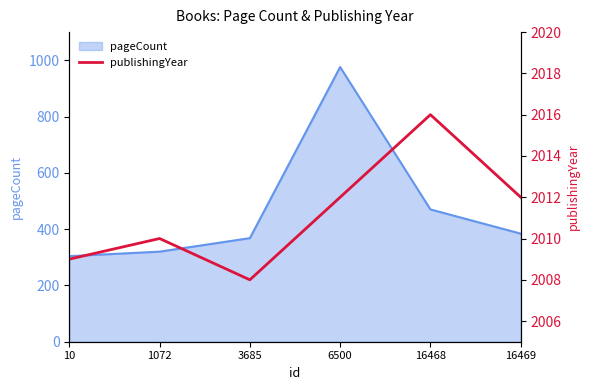

Is it true that pageCount equals 531 at 3685?

False